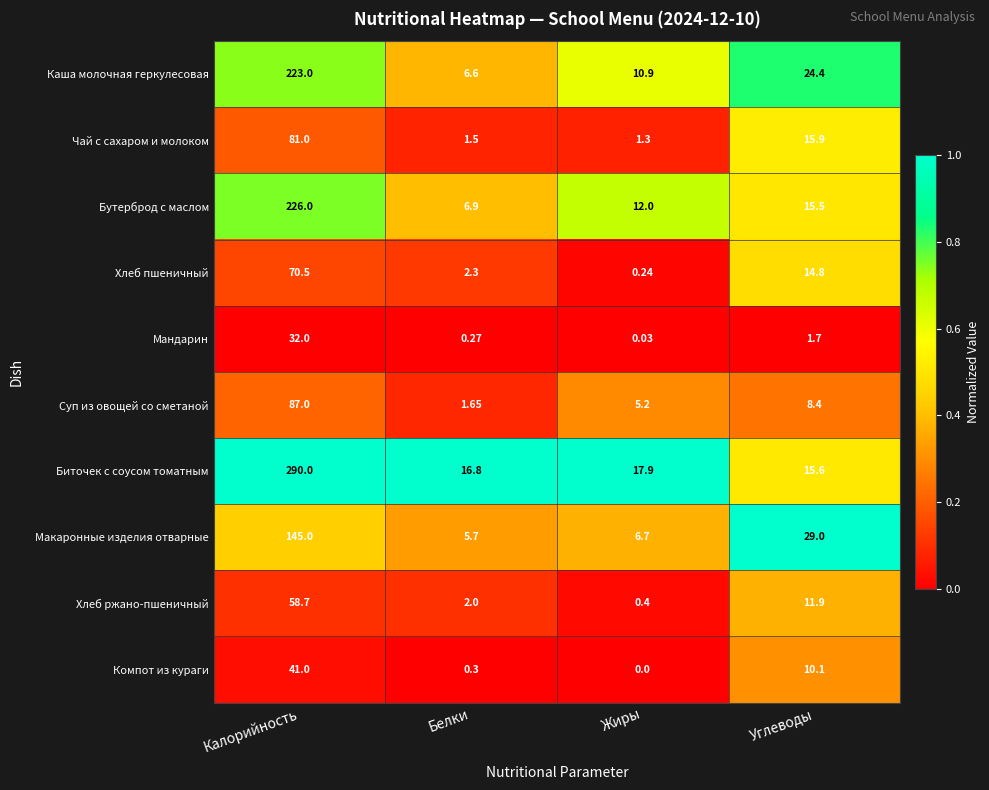

What is the greatest value displayed?

290.0